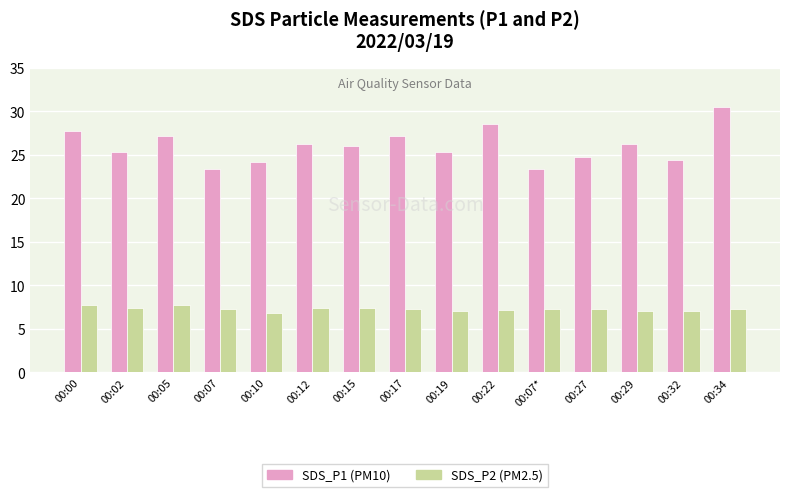

What is the label of the 13th bar from the left?

00:29